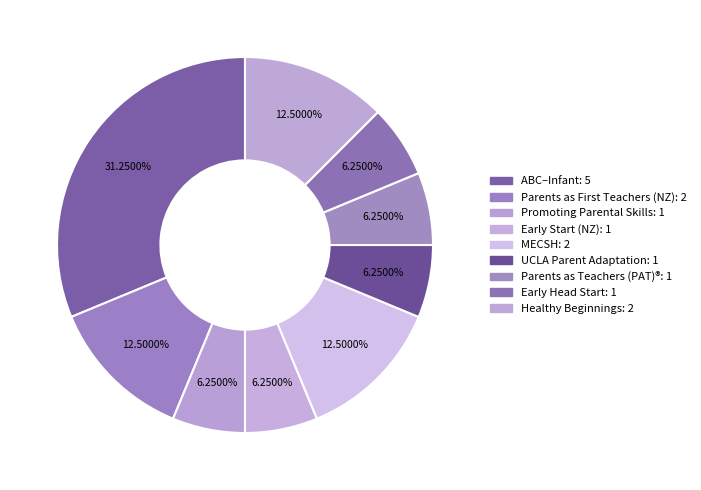

How many segments does this pie chart have?

9